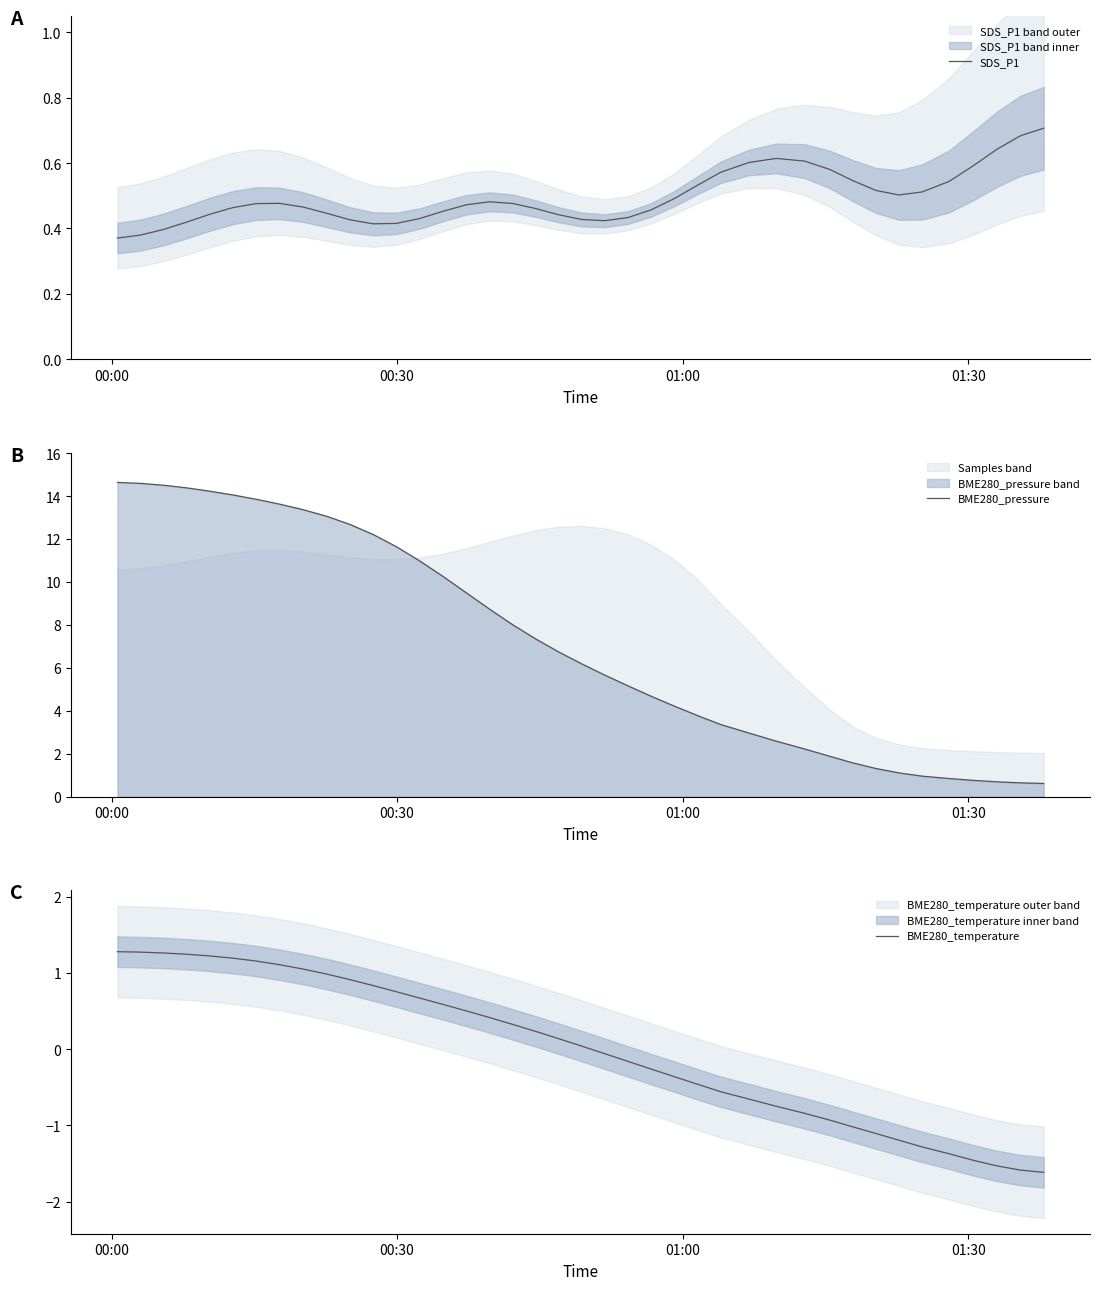

What is the value of the BME280_temperature point at the 36th from the left?

-1.4